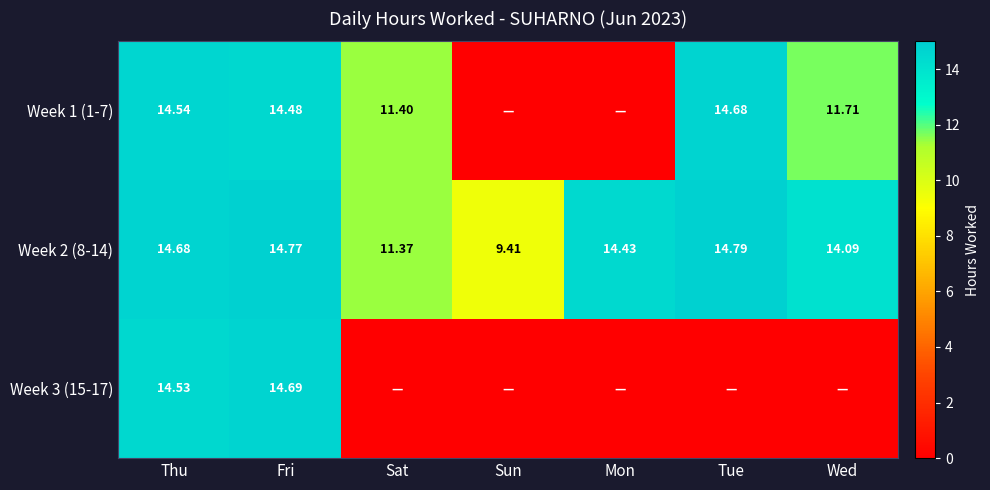

Is the value of Week 3 (15-17) at Thu greater than the value of Week 2 (8-14) at Sat?

Yes